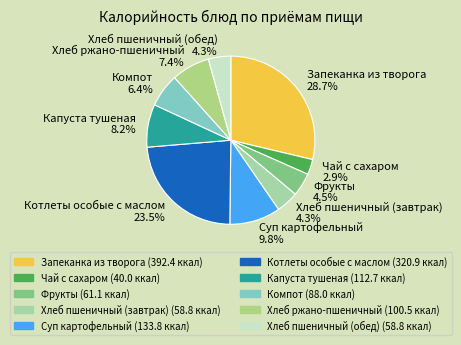

Between Фрукты and Котлеты особые с маслом, which is larger?

Котлеты особые с маслом